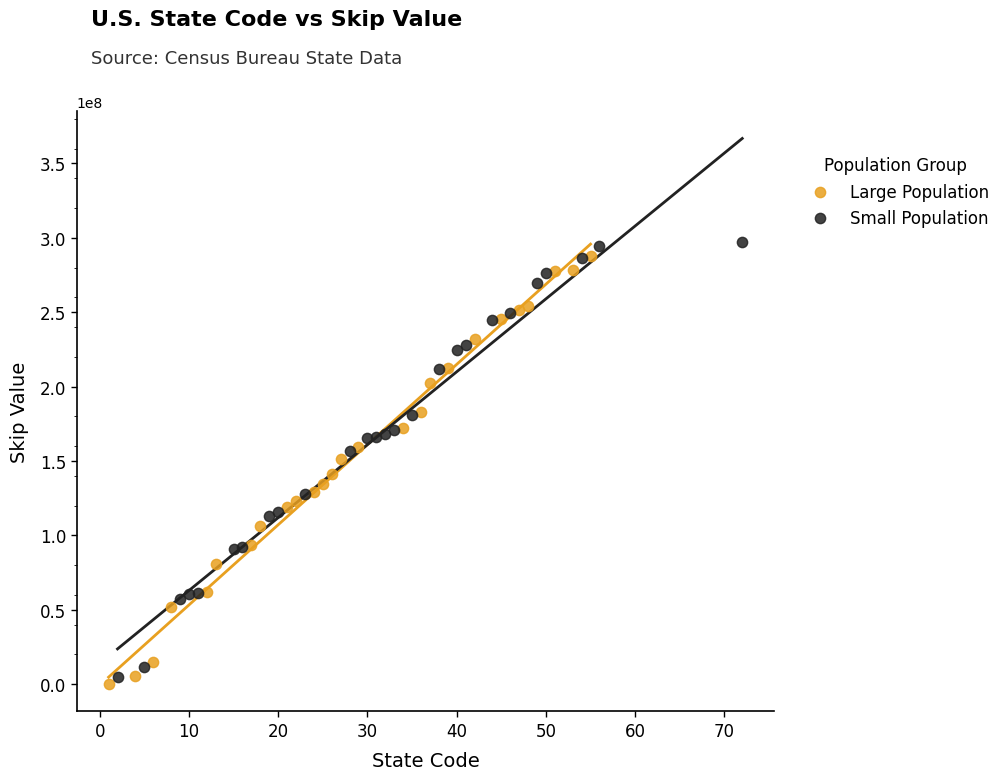

Which series has the widest spread of Y values?

Small Population